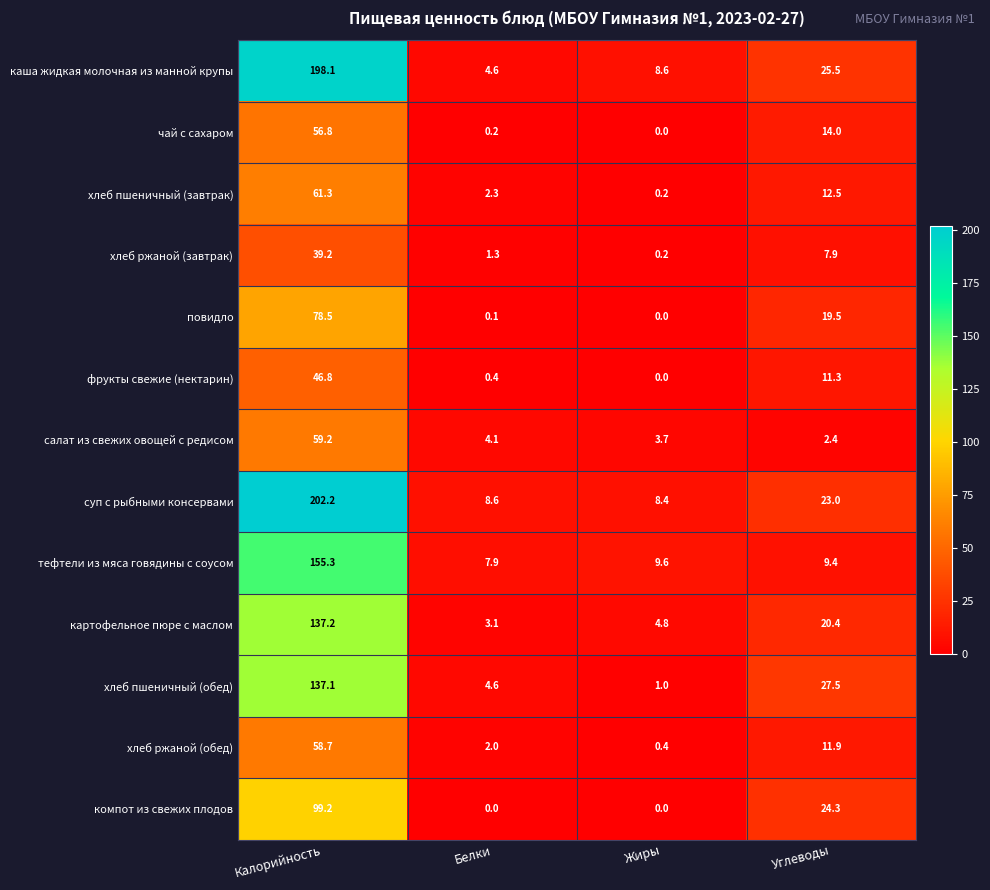

True or false: хлеб пшеничный (завтрак) has a value of 3.7 at Белки.

False